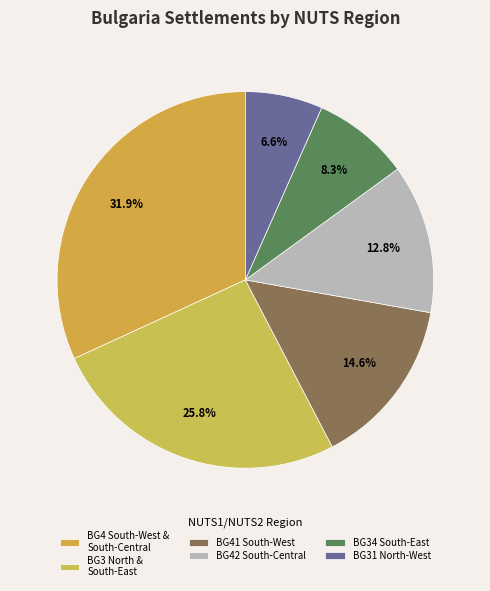

Is there any slice that represents more than half of the pie?

No